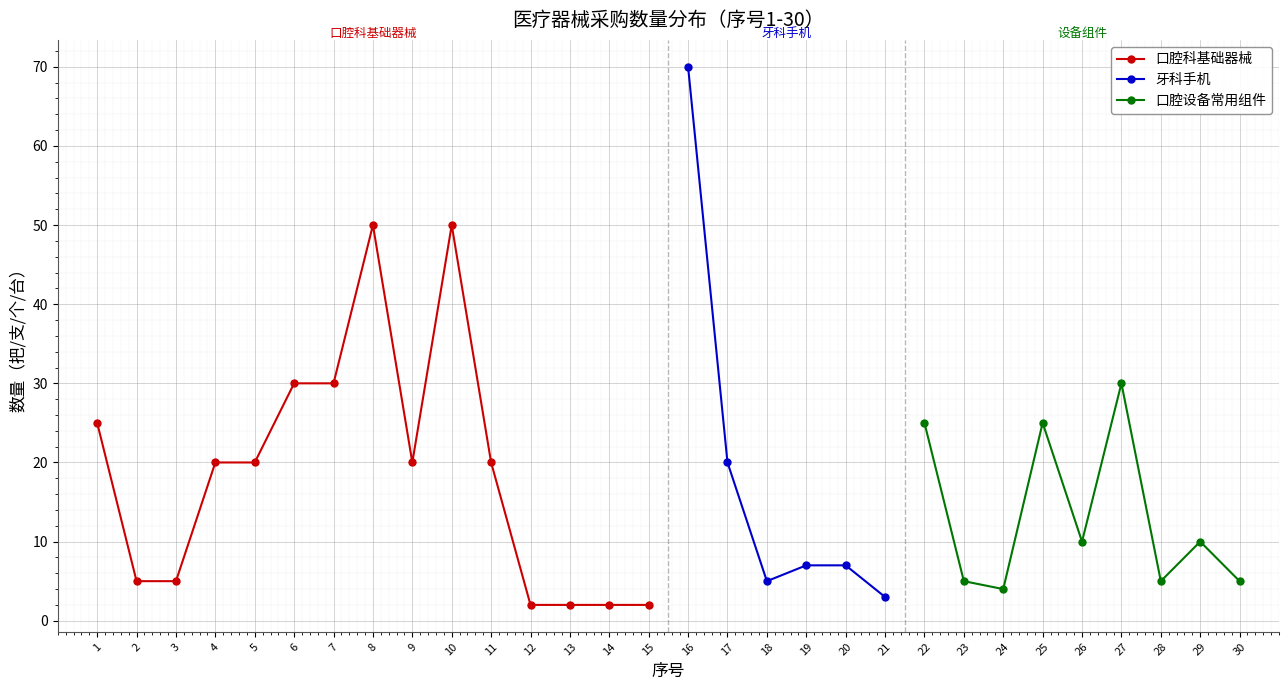

True or false: the data shows 9 at 11.

False